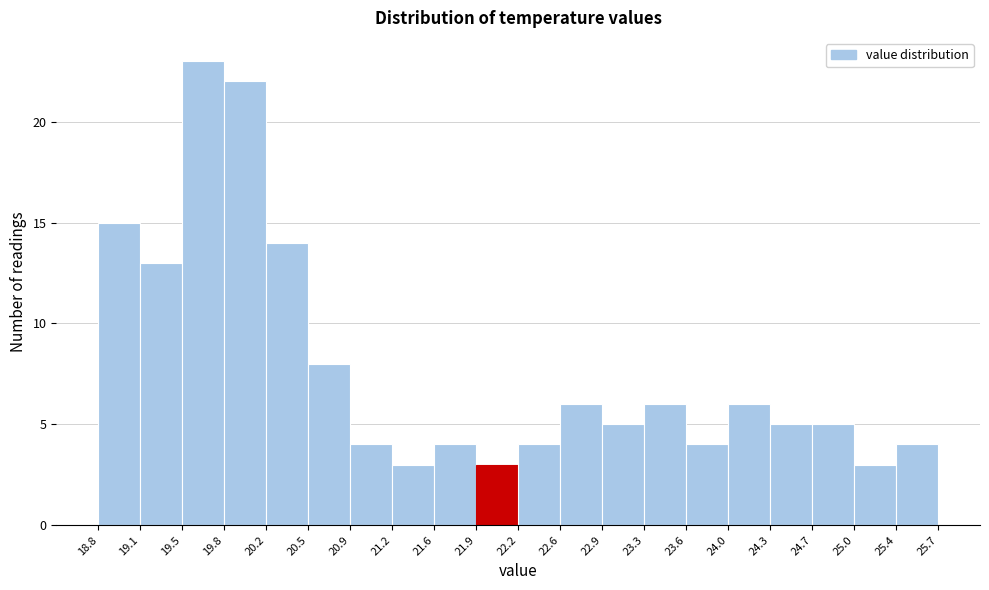

Reading left to right, list every bar in this chart as the range it spans on the x-axis followed by its height. The values are not printed on the chart, so give them approximately, as read against the axis.

18.8 to 19.1: 15
19.1 to 19.5: 13
19.5 to 19.8: 23
19.8 to 20.2: 22
20.2 to 20.5: 14
20.5 to 20.9: 8
20.9 to 21.2: 4
21.2 to 21.6: 3
21.6 to 21.9: 4
21.9 to 22.2: 3
22.2 to 22.6: 4
22.6 to 22.9: 6
22.9 to 23.3: 5
23.3 to 23.6: 6
23.6 to 24.0: 4
24.0 to 24.3: 6
24.3 to 24.7: 5
24.7 to 25.0: 5
25.0 to 25.4: 3
25.4 to 25.7: 4